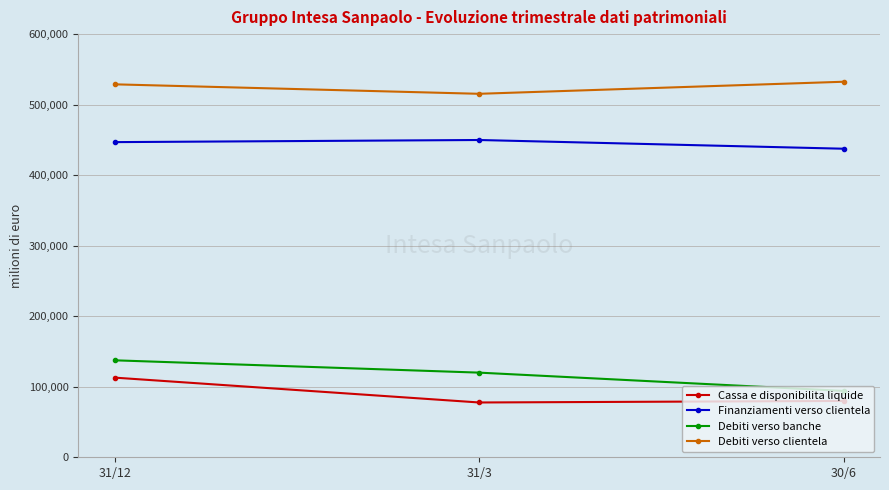

How many lines are shown in the chart?

4